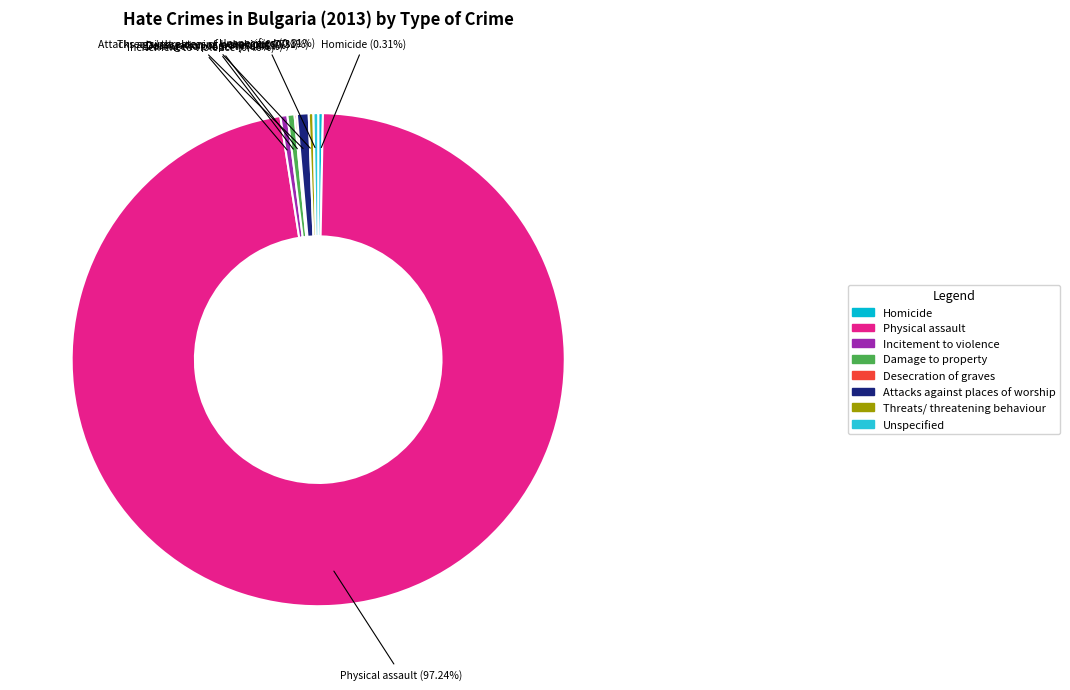

Which slice is the largest?

Physical assault